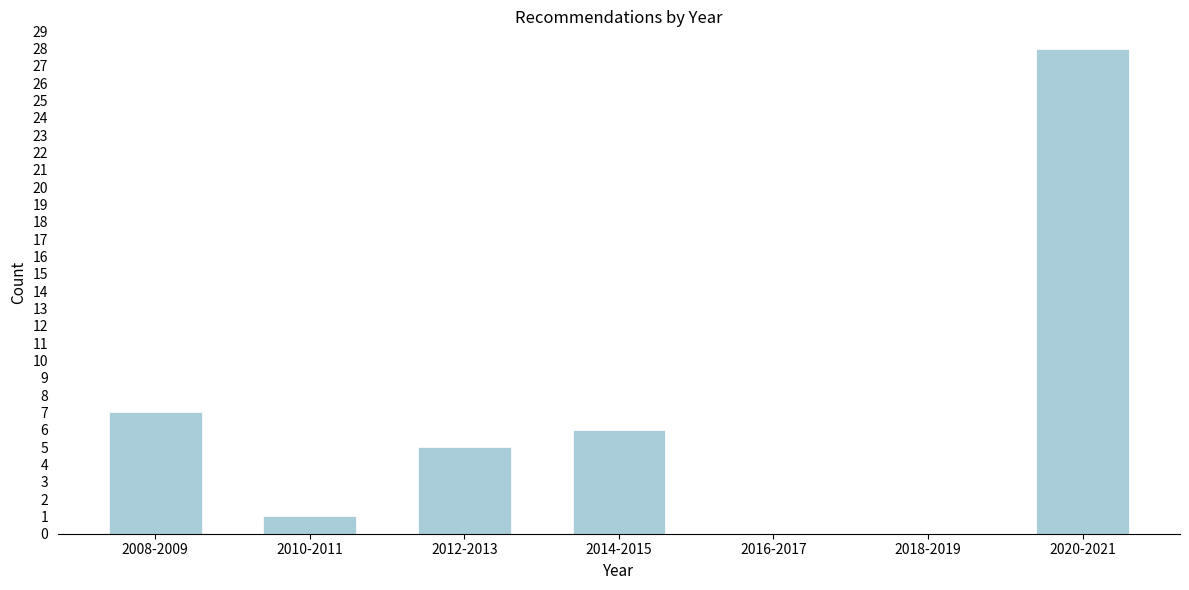

Reading left to right, list all the values displayed in this chart.

2008-2009=7	2010-2011=1	2012-2013=5	2014-2015=6	2016-2017=0	2018-2019=0	2020-2021=28